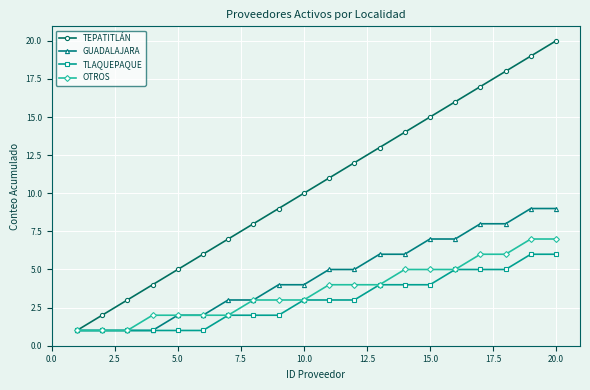

Does the chart have visible grid lines?

Yes